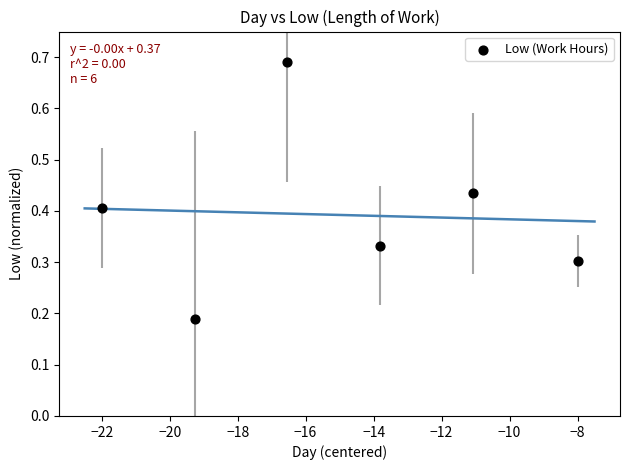

What is the range of X values (max minus min)?

14.0